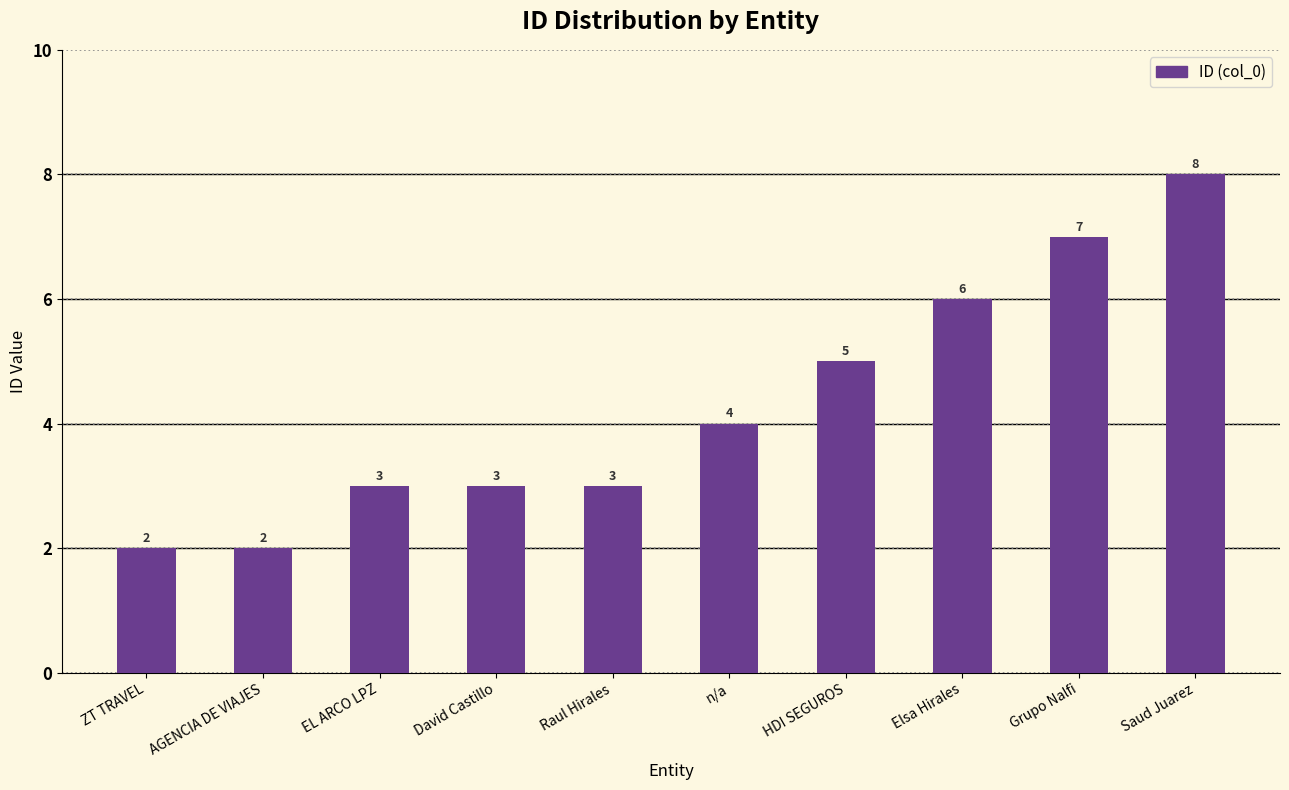

Reading left to right, list all the values displayed in this chart.

2	2	3	3	3	4	5	6	7	8